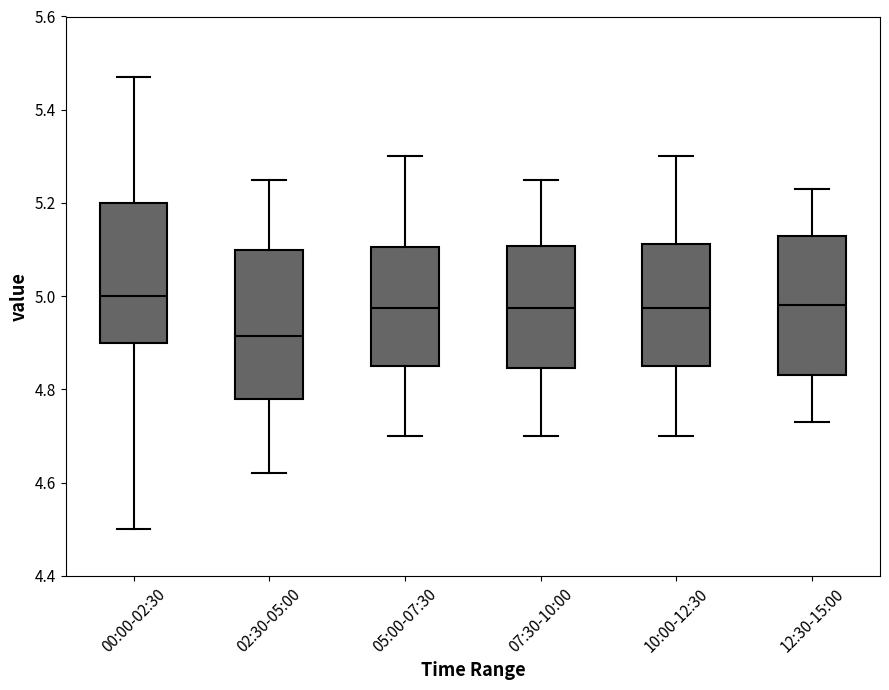

Reading left to right, read every box against the y-axis: the position of its median line, the range the box covers, and the ends of its whiskers. The values are not printed on the chart, so give them approximately, as read against the axis.

00:00-02:30: median 5.00, box 4.90 to 5.20, whiskers 4.50 to 5.48
02:30-05:00: median 4.92, box 4.78 to 5.10, whiskers 4.62 to 5.26
05:00-07:30: median 4.98, box 4.86 to 5.10, whiskers 4.70 to 5.30
07:30-10:00: median 4.98, box 4.84 to 5.10, whiskers 4.70 to 5.26
10:00-12:30: median 4.98, box 4.86 to 5.12, whiskers 4.70 to 5.30
12:30-15:00: median 4.98, box 4.84 to 5.14, whiskers 4.74 to 5.24